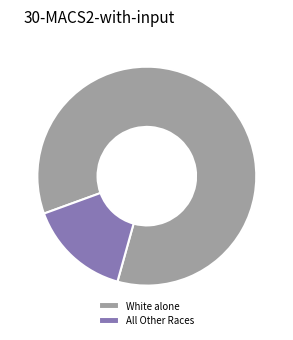

Which slice is the largest?

White alone